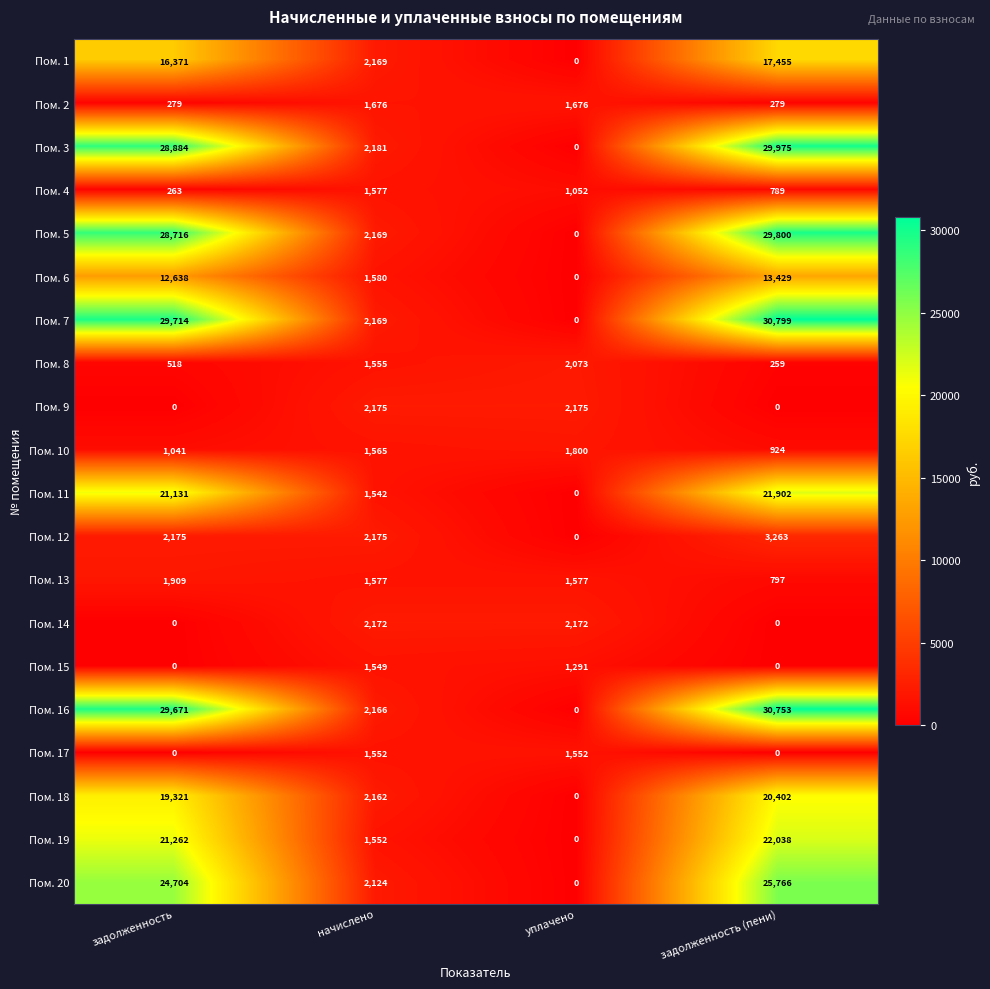

List the series in order of their peak value, highest first.

Пом. 7, Пом. 16, Пом. 3, Пом. 5, Пом. 20, Пом. 19, Пом. 11, Пом. 18, Пом. 1, Пом. 6, Пом. 12, Пом. 9, Пом. 14, Пом. 8, Пом. 13, Пом. 10, Пом. 2, Пом. 4, Пом. 17, Пом. 15